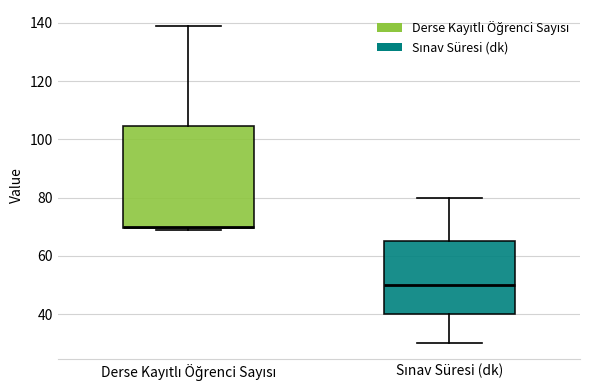

Reading left to right, transcribe this box plot: for each box, give where its median line is, the range the box spans, and where its two whiskers end, as read against the y-axis. The values are not printed on the chart, so give them approximately, as read against the axis.

Derse Kayıtlı Öğrenci Sayısı: median 70, box 70 to 104, whiskers 70 to 140
Sınav Süresi (dk): median 50, box 40 to 66, whiskers 30 to 80